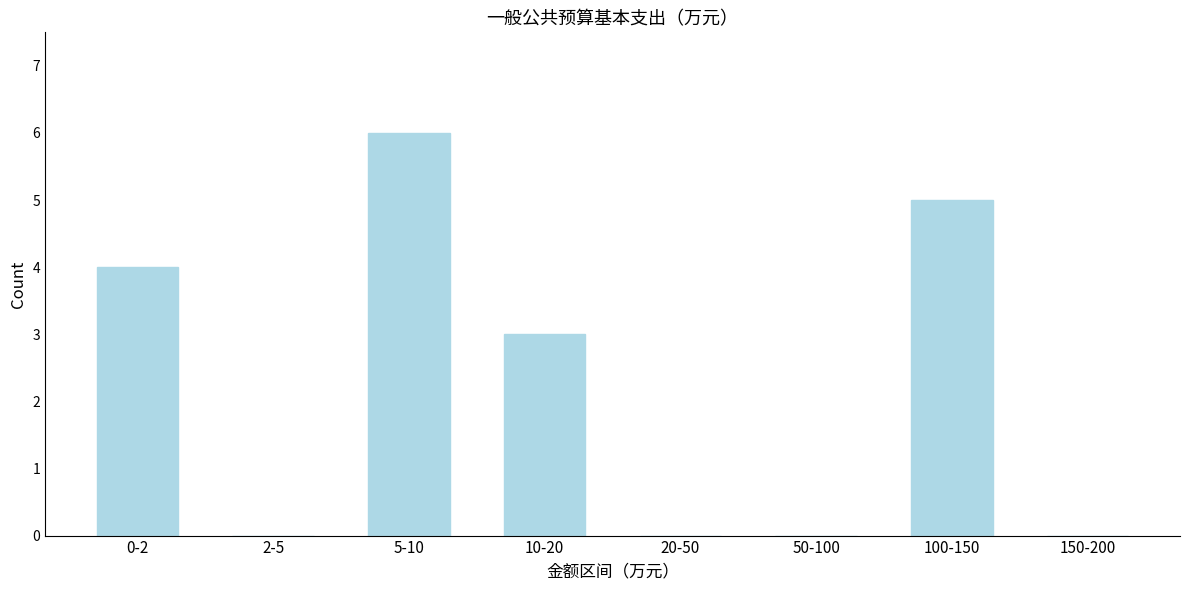

Reading right to left, transcribe all the data shown in this chart.

150-200=0	100-150=5	50-100=0	20-50=0	10-20=3	5-10=6	2-5=0	0-2=4